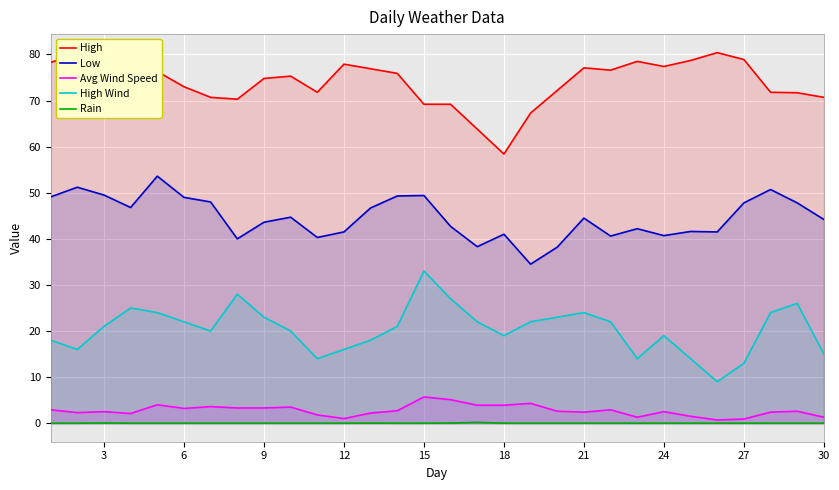

Which series has the largest total across all categories?

High